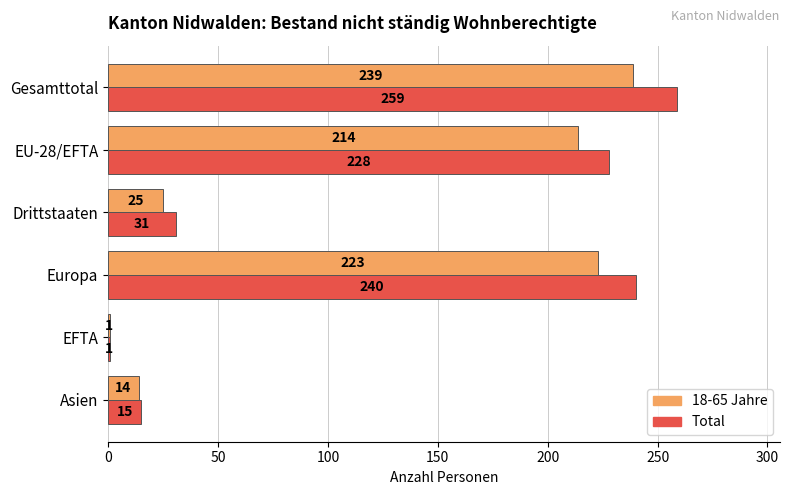

What is the smallest value displayed?

1